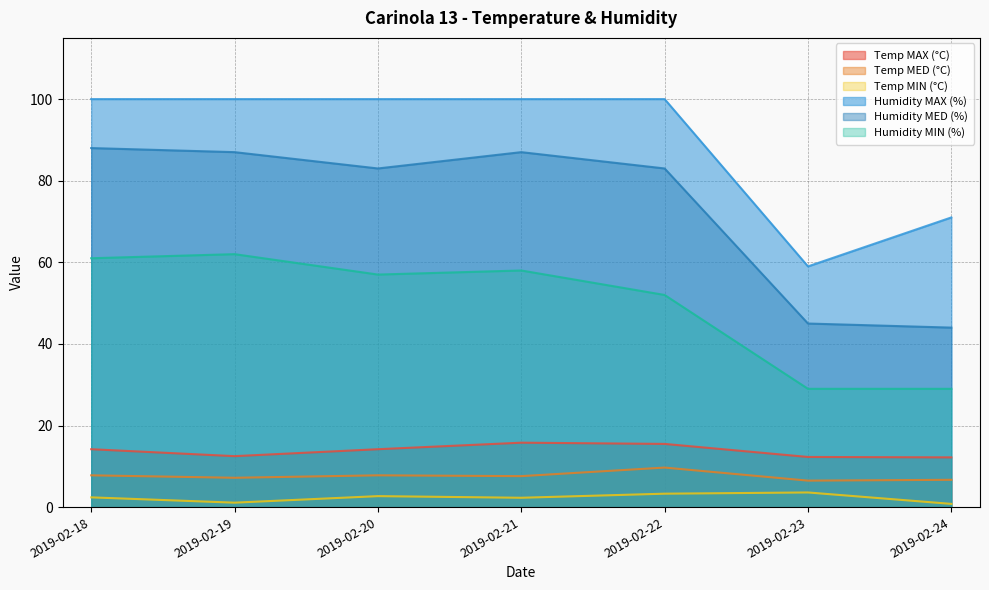

Rank the series at 2019-02-24 from lowest to highest value.

Temp MIN (°C), Temp MED (°C), Temp MAX (°C), Humidity MIN (%), Humidity MED (%), Humidity MAX (%)